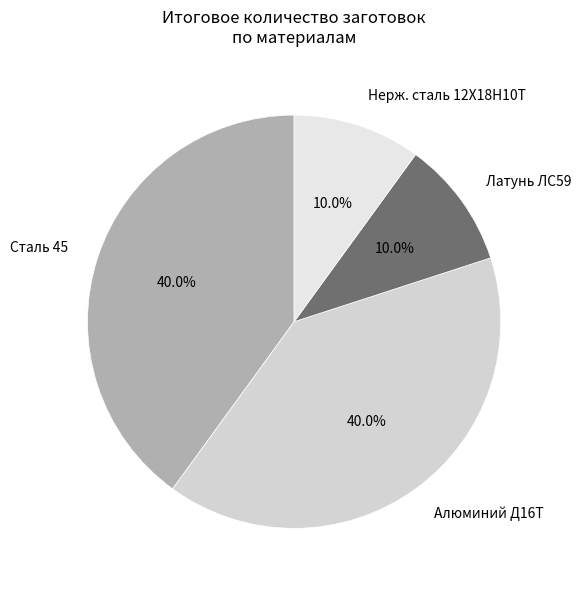

Approximately how many times larger is the value at Сталь 45 compared to Латунь ЛС59?

4.0